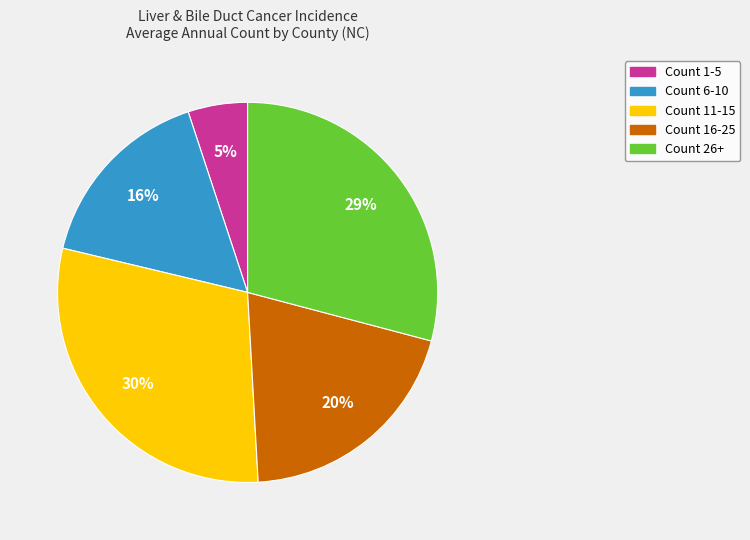

Is there any slice that represents more than half of the pie?

No